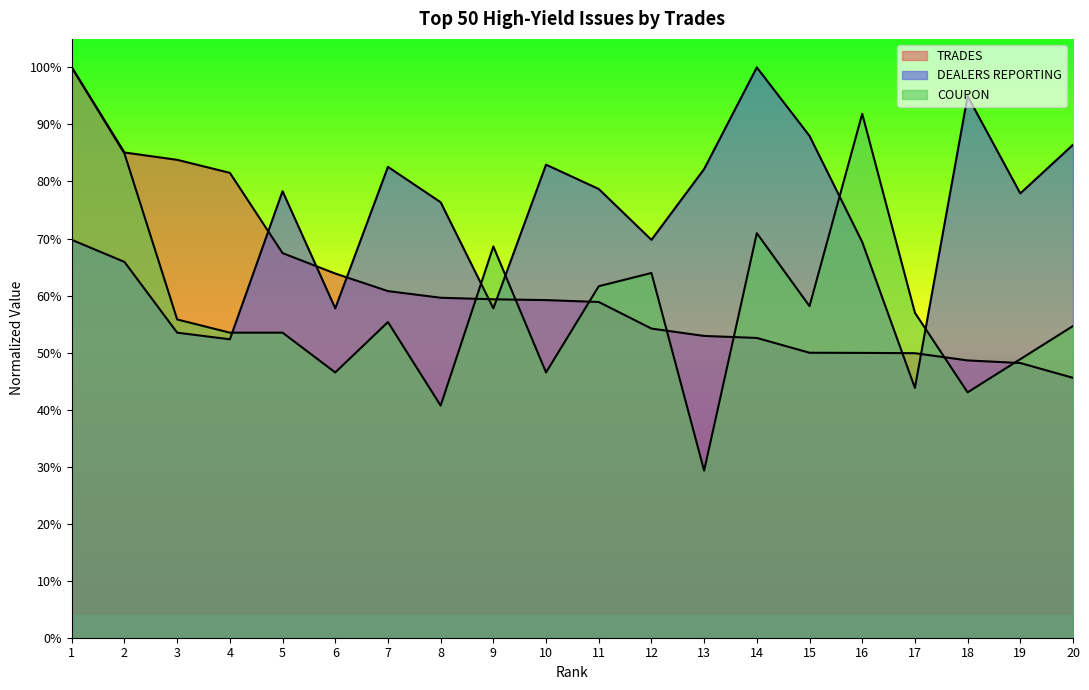

Between which two adjacent categories do TRADES and DEALERS REPORTING first intersect?

4 and 5